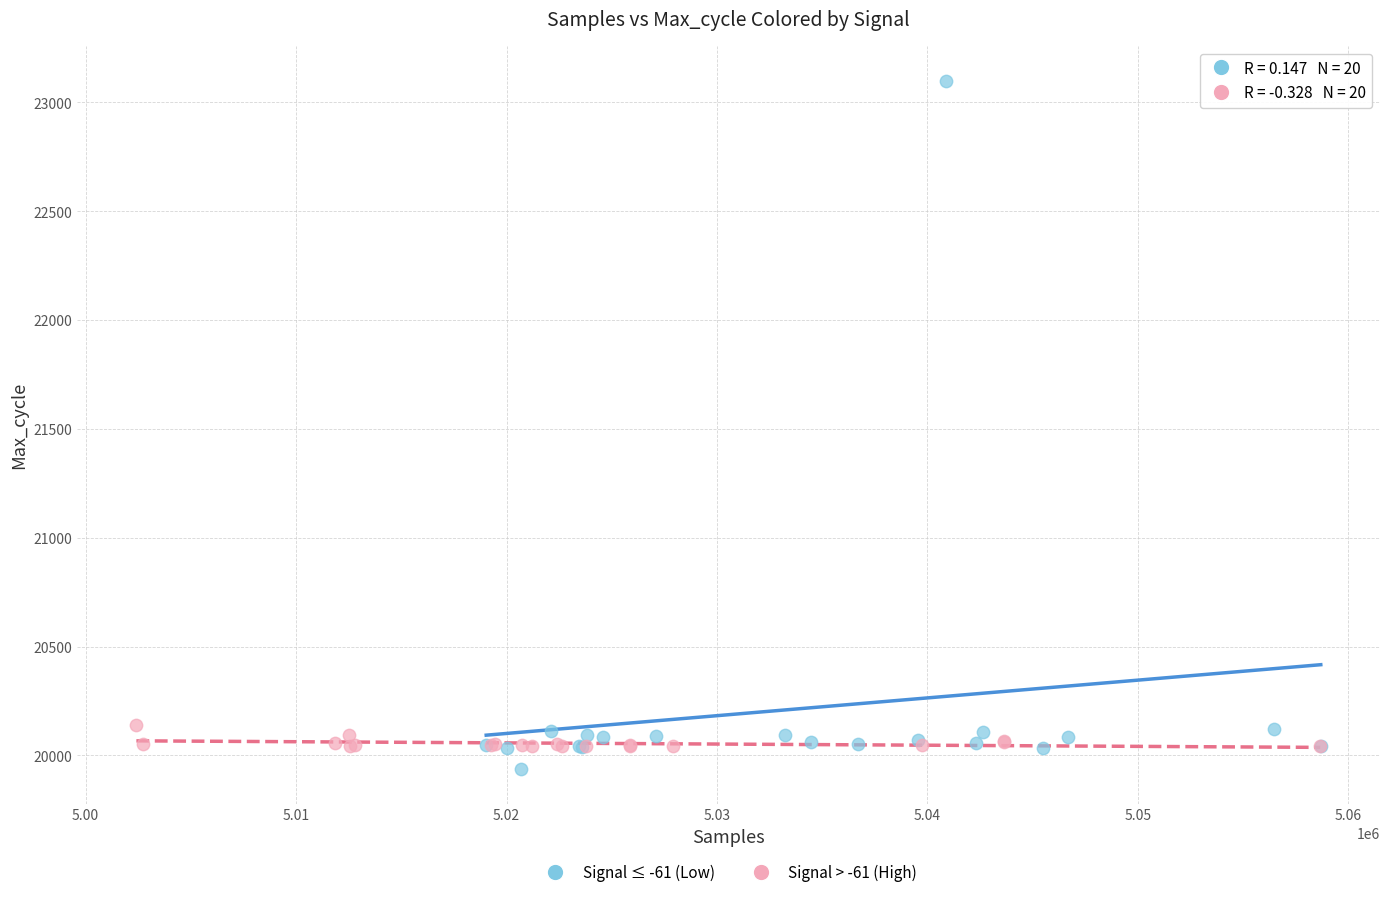

Which series has the widest spread of Y values?

Signal ≤ -61 (Low)